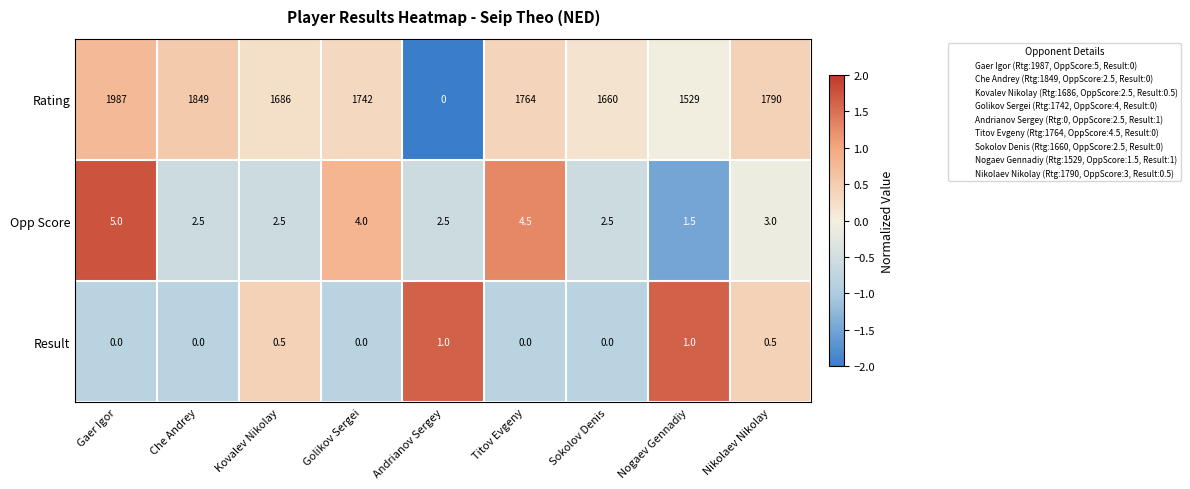

True or false: Result has a value of 1.4 at Nogaev Gennadiy.

False